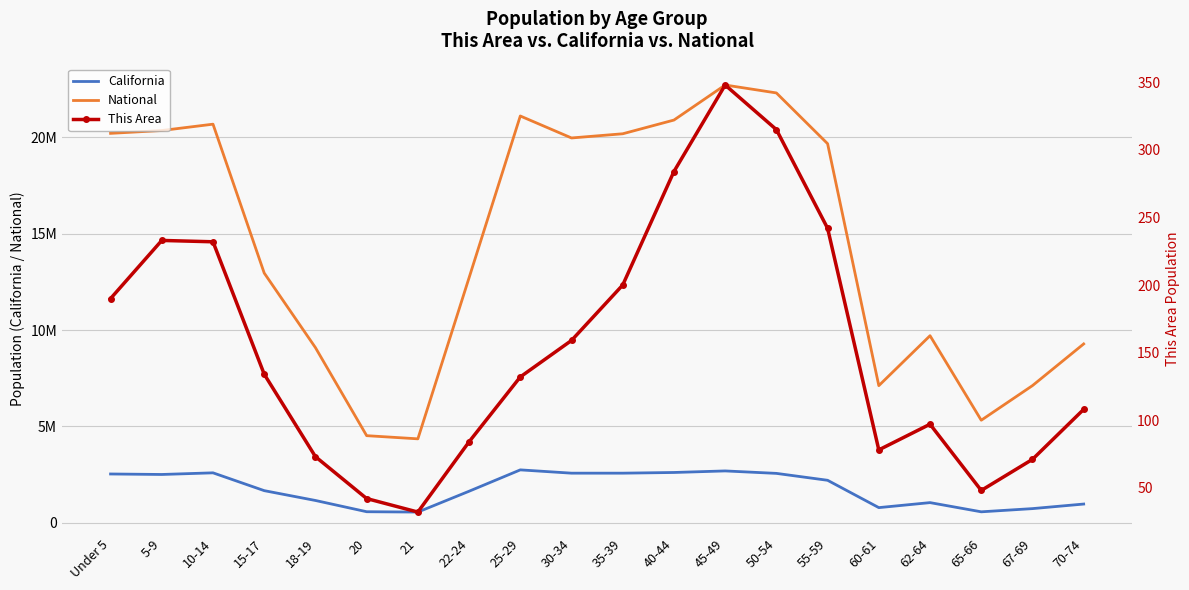

Count the number of categories in the chart.

20